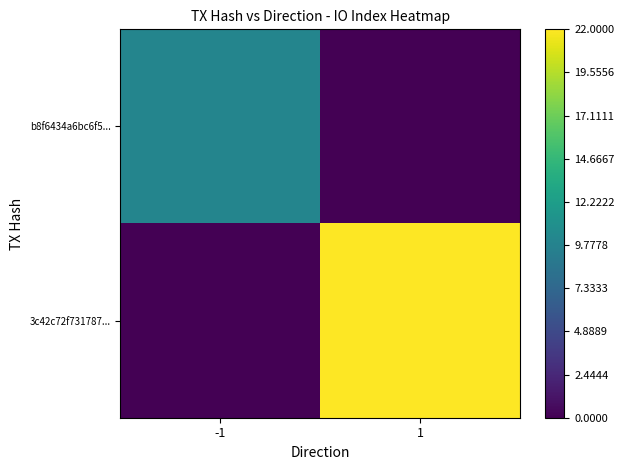

Reading left to right, list all the values displayed in this chart.

b8f6434a6bc6f5...: -1=10	1=0
3c42c72f731787...: -1=0	1=22